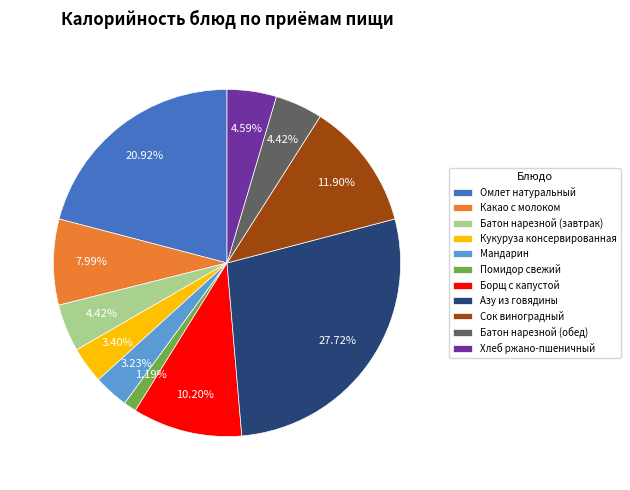

Which slice is the largest?

Азу из говядины